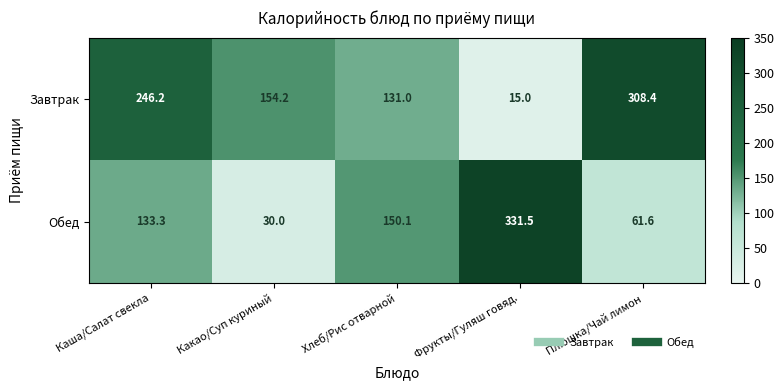

Which category has the highest value across all series?

Фрукты/Гуляш говяд.